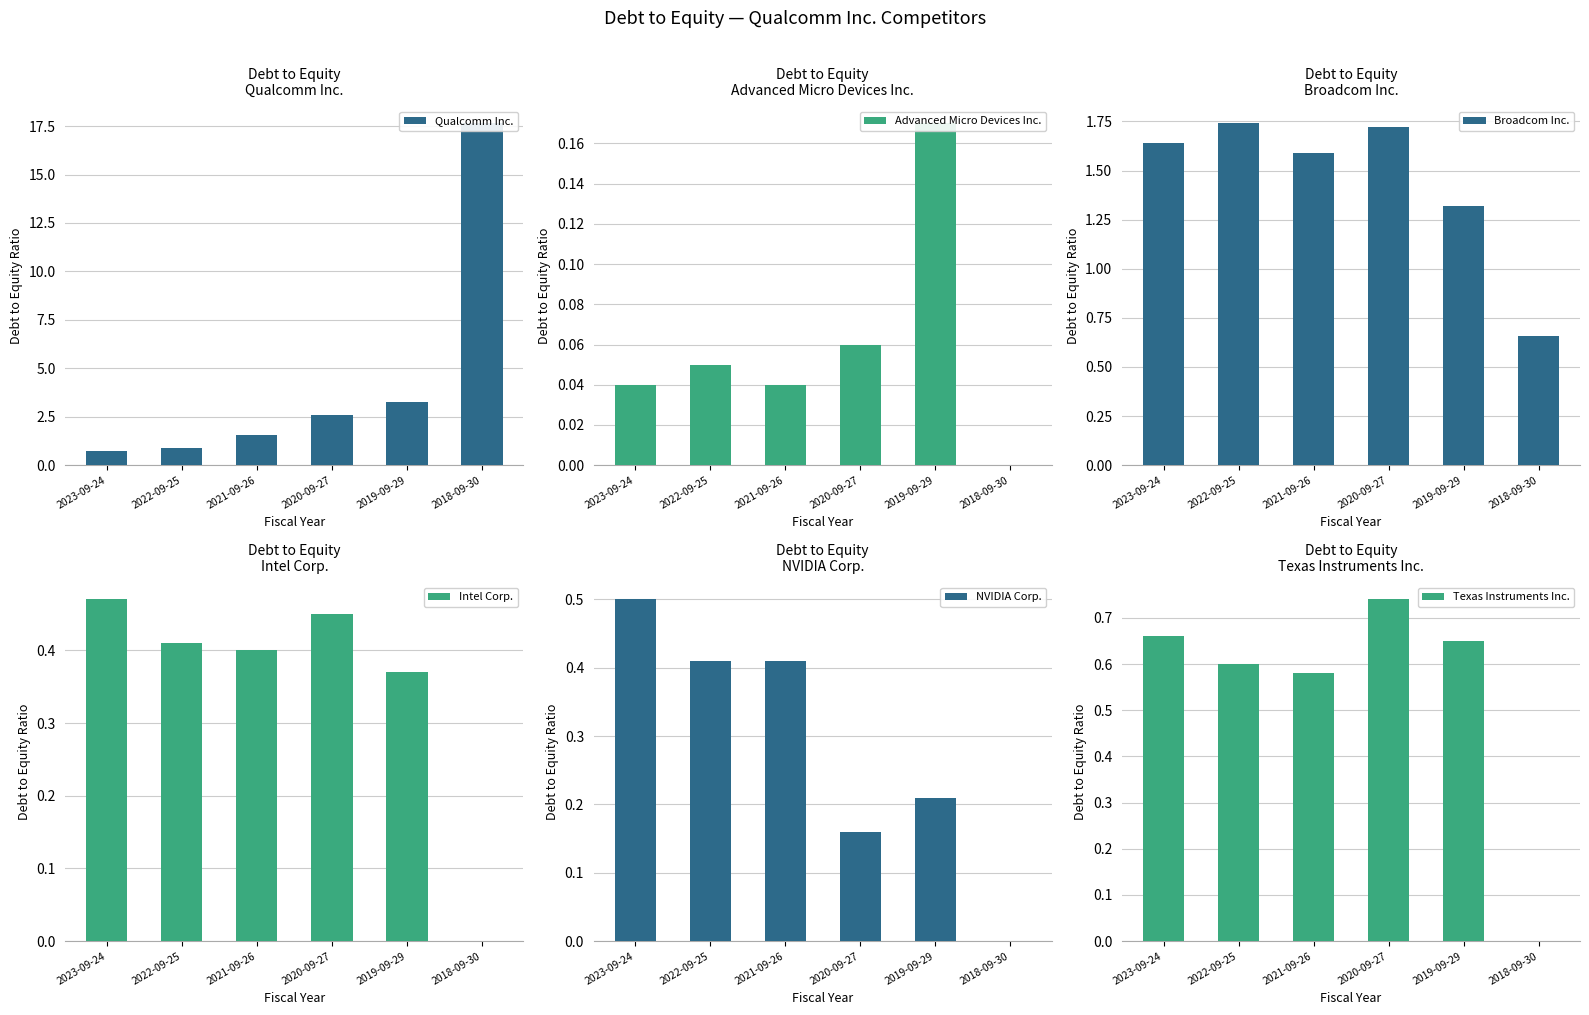

Where is Advanced Micro Devices Inc. nearest to the value 0?

2018-09-30